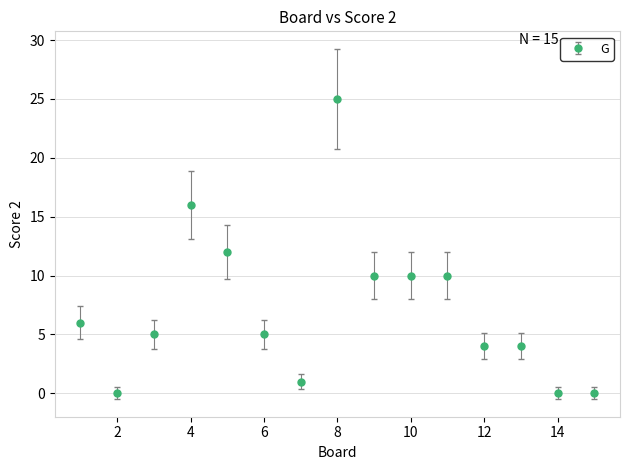

What is the value of the 3rd point from the left?

5